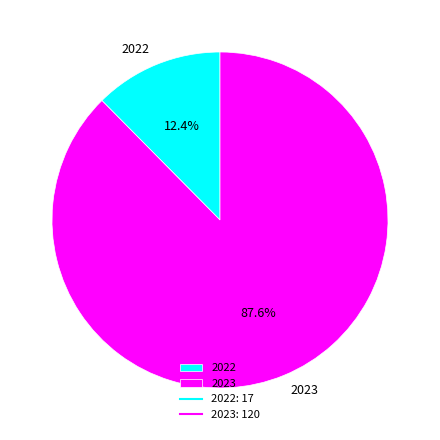

Count the number of slices in the pie.

2